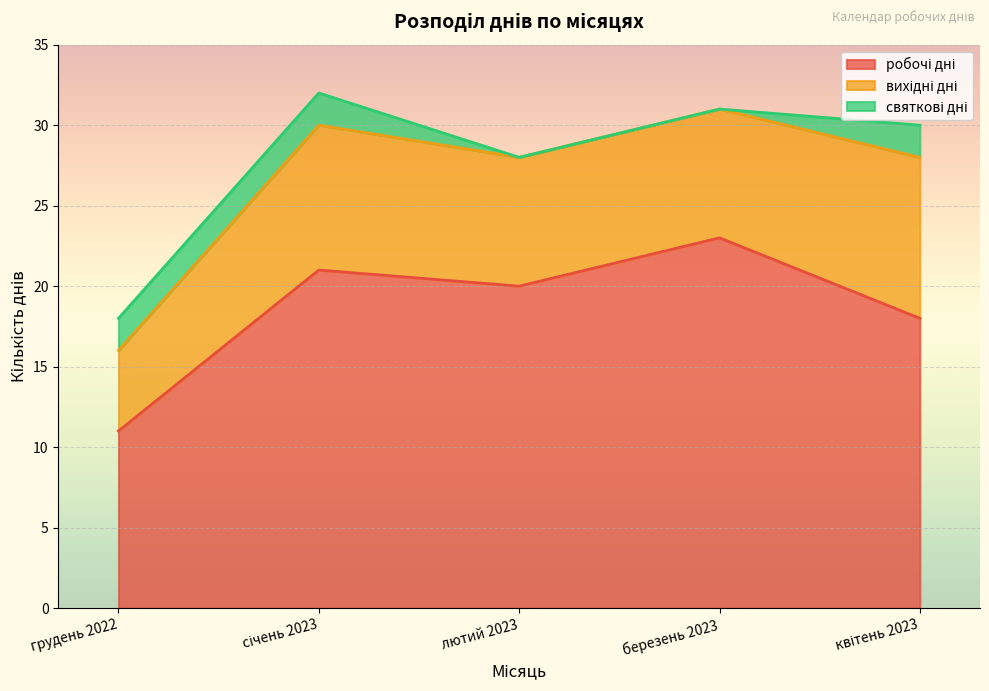

The value of святкові дні at січень 2023 is 0. True or false?

False